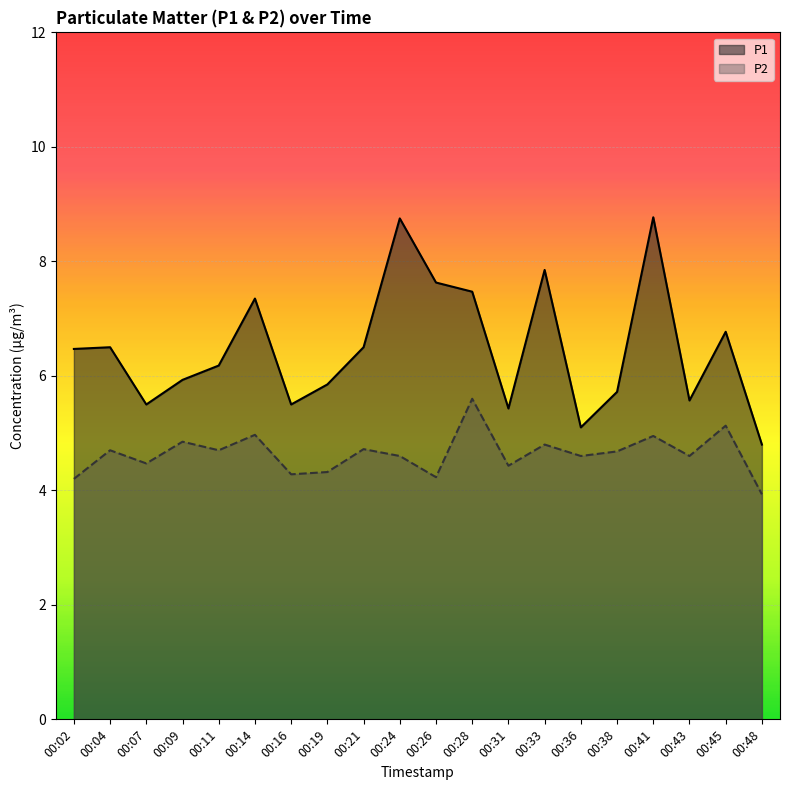

True or false: P1 and P2 intersect in this chart.

False